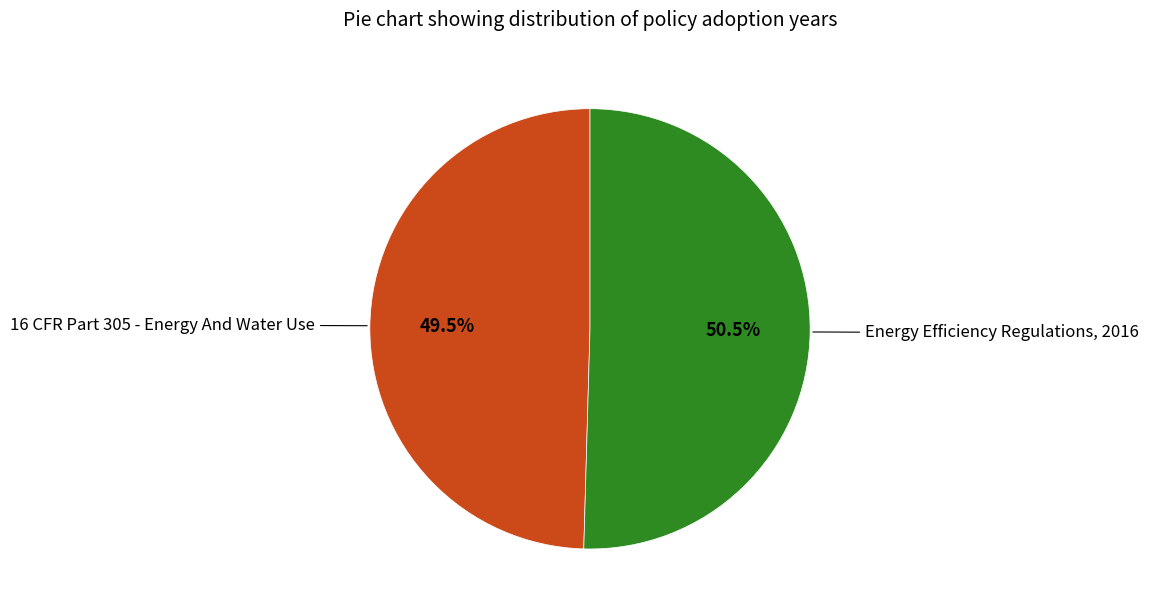

Is there a majority slice in this chart?

Yes